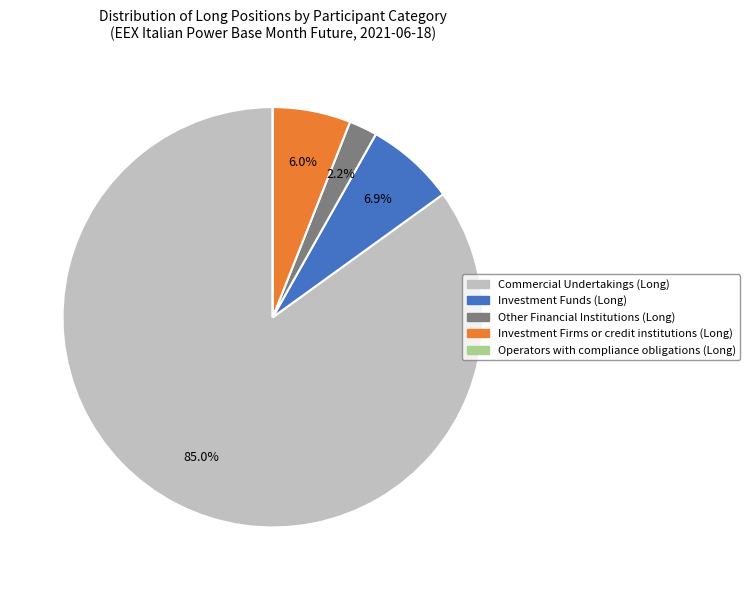

Which slice is the largest?

Commercial Undertakings (Long)